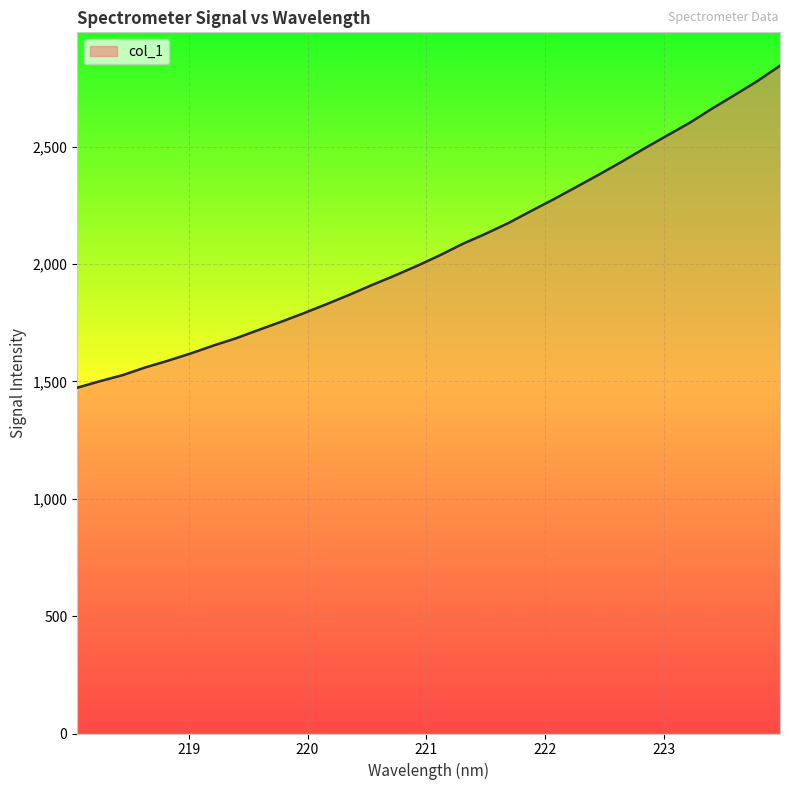

What is the greatest value displayed?

2844.3